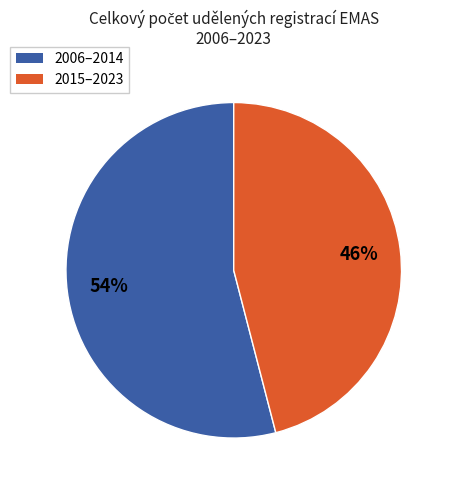

To the nearest percent, what is the average slice percentage?

50%